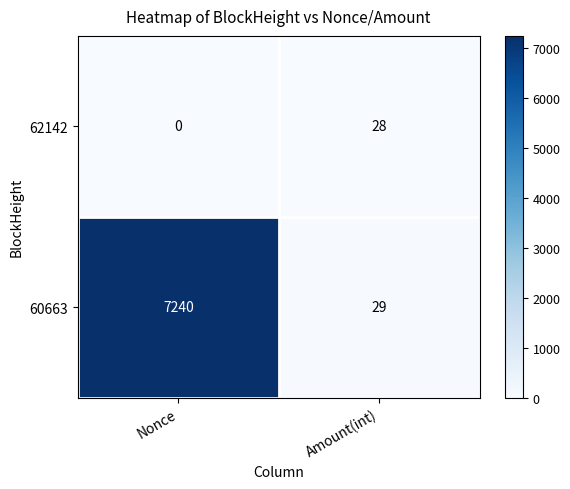

What is the sum of the 62142 values at Nonce and Amount(int)?

28